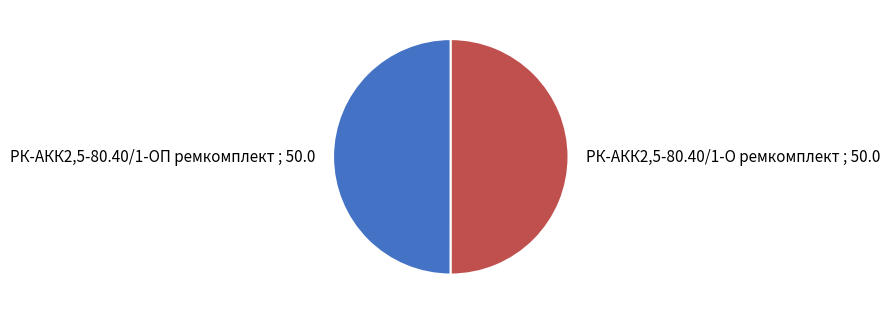

What is the ratio of the value at РК-АКК2,5-80.40/1-ОП ремкомплект to the value at РК-АКК2,5-80.40/1-О ремкомплект?

1.0